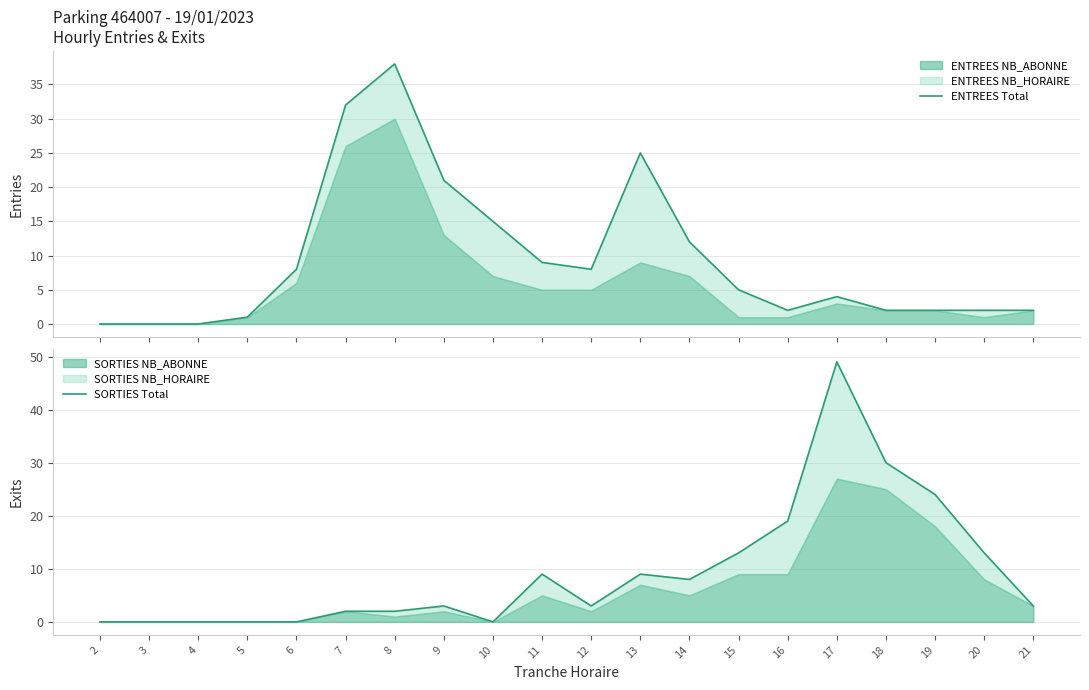

Which series has the largest total across all categories?

ENTREES Total